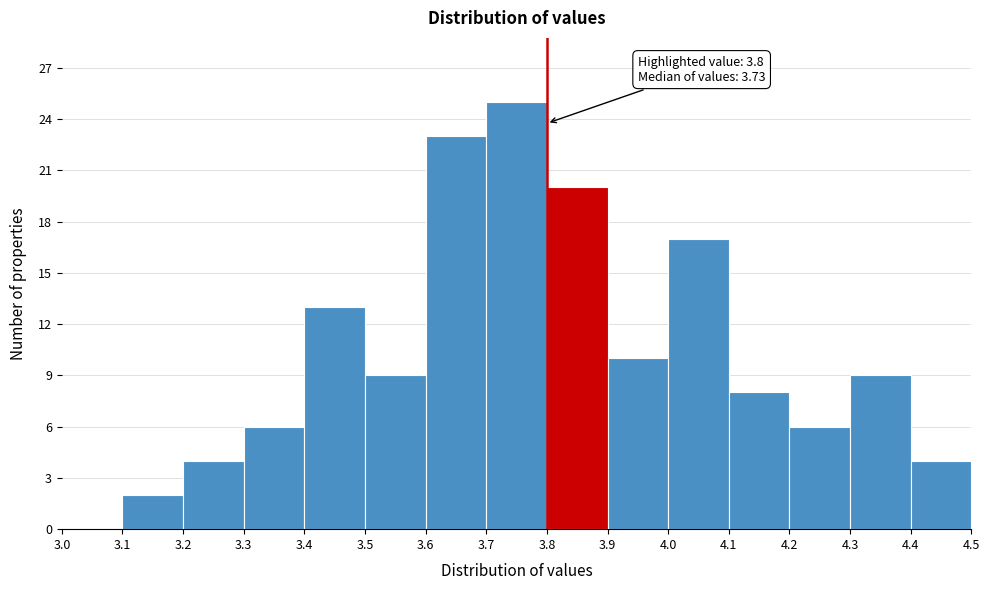

Which range on the x-axis has the tallest bar?

3.7 to 3.8